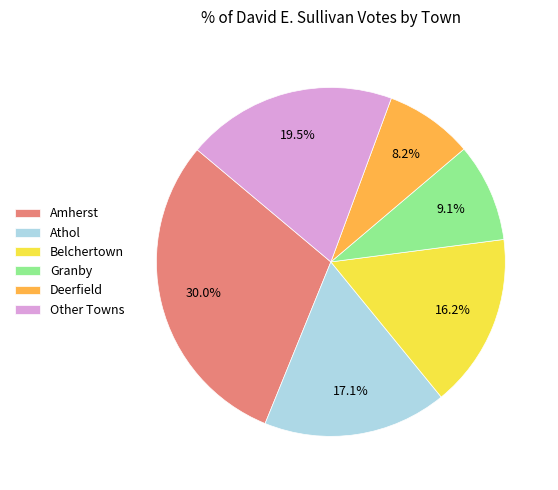

Rank the categories by value from highest to lowest.

Amherst, Other Towns, Athol, Belchertown, Granby, Deerfield